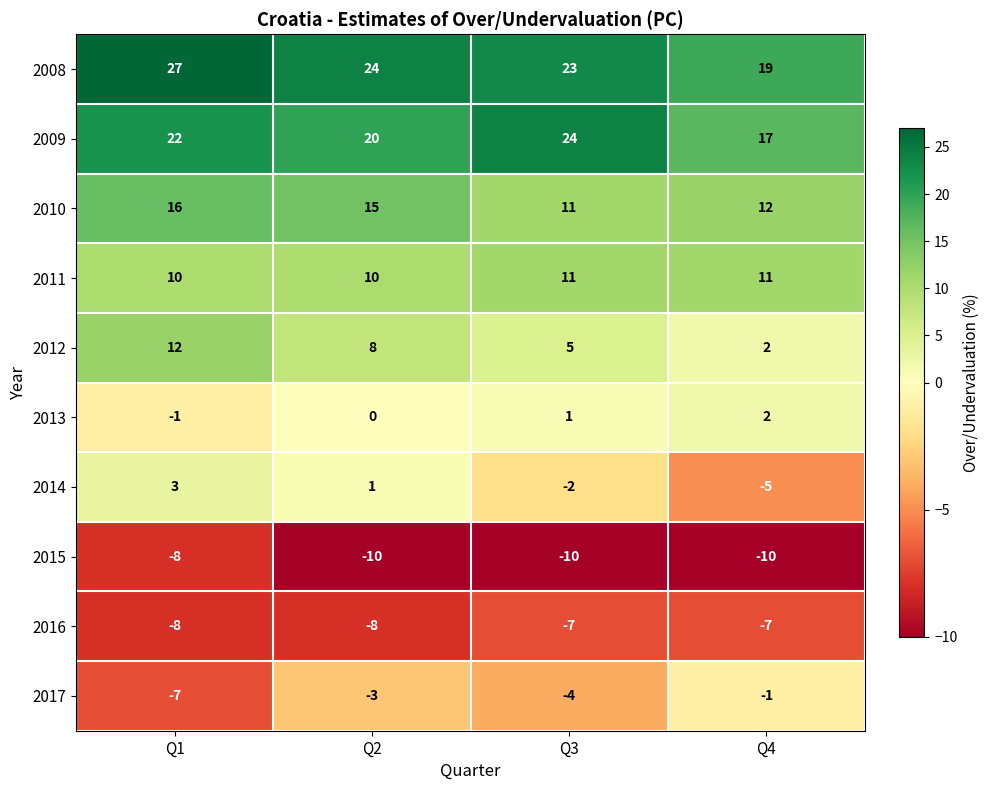

What is the total value across all series at Q2?

57